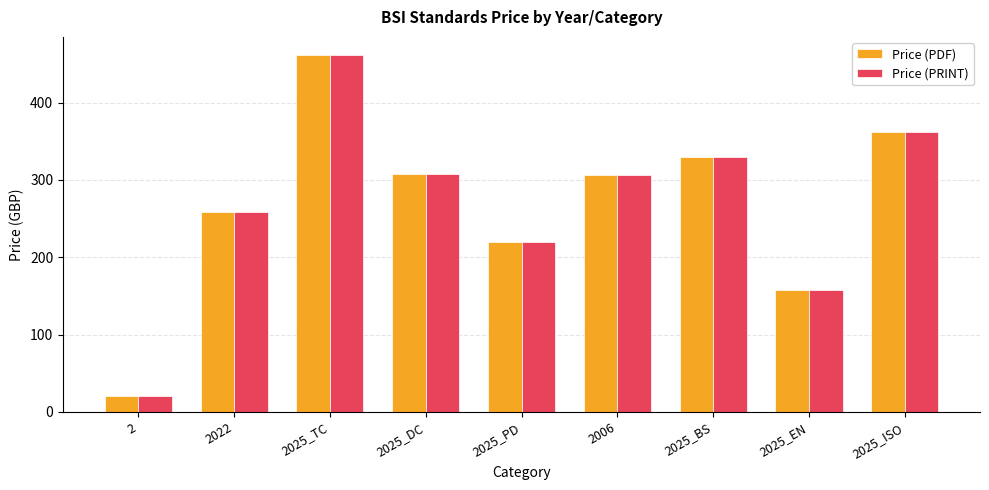

What is the sum of the Price (PRINT) values at 2006 and 2025_TC?

768